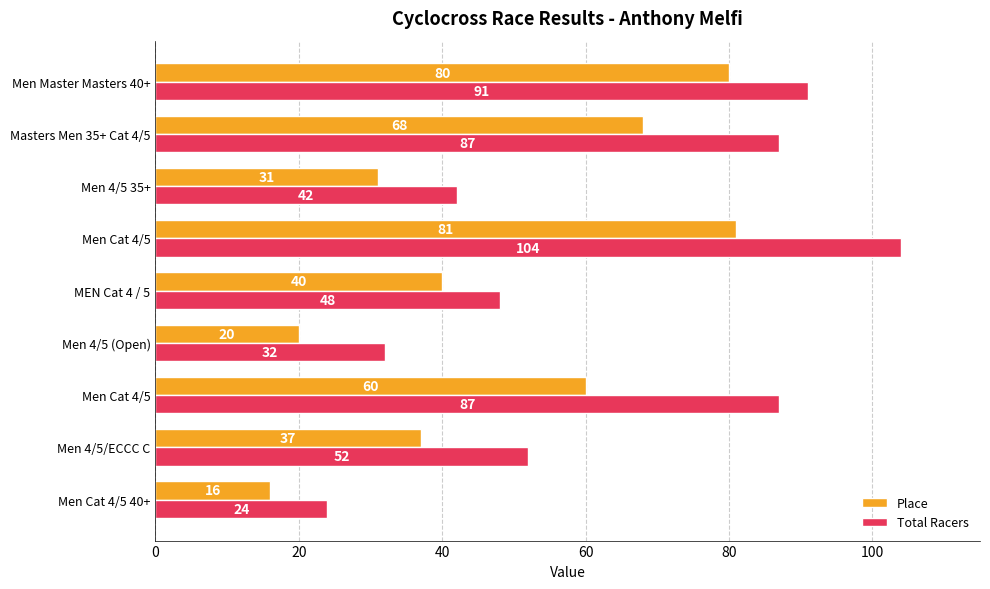

At how many categories does at least one series exceed 85?

4